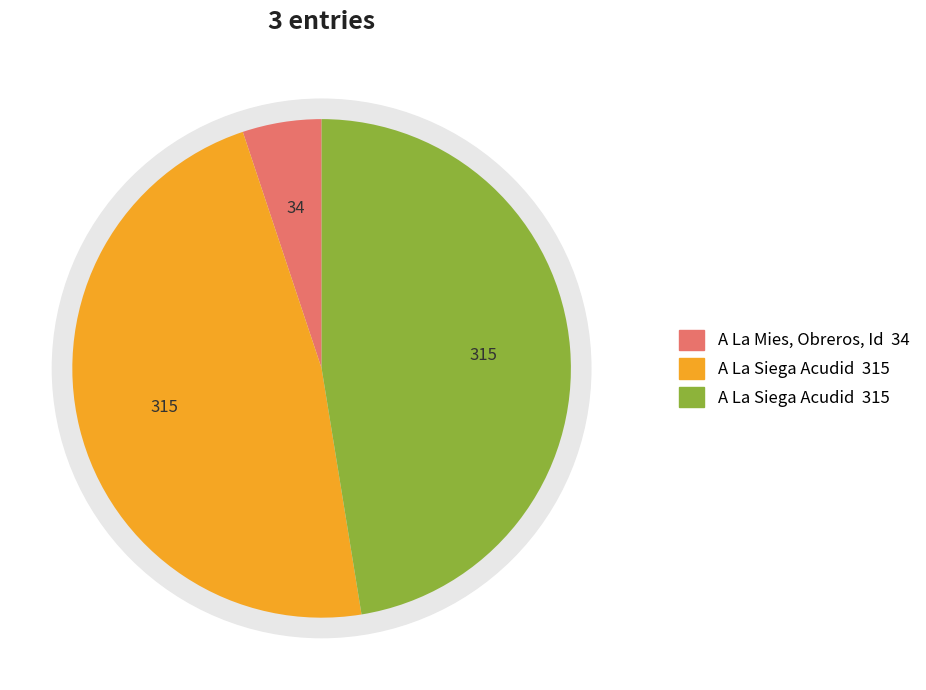

To the nearest percent, what is the difference between the A La Mies, Obreros, Id and A La Siega Acudid slice percentages?

42%